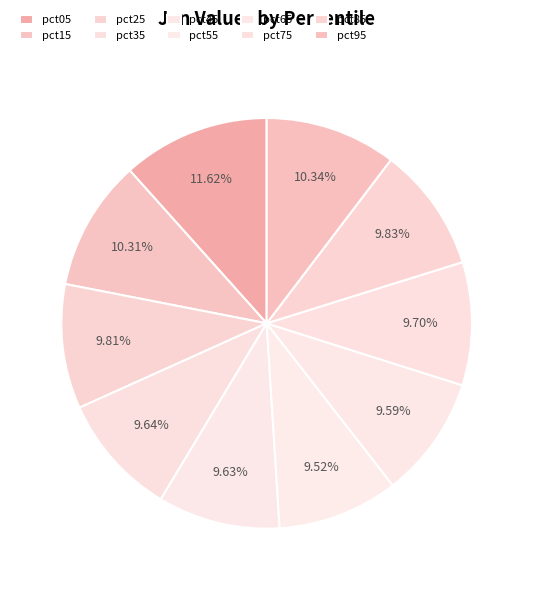

What is the ratio of the value at pct55 to the value at pct15?

0.9